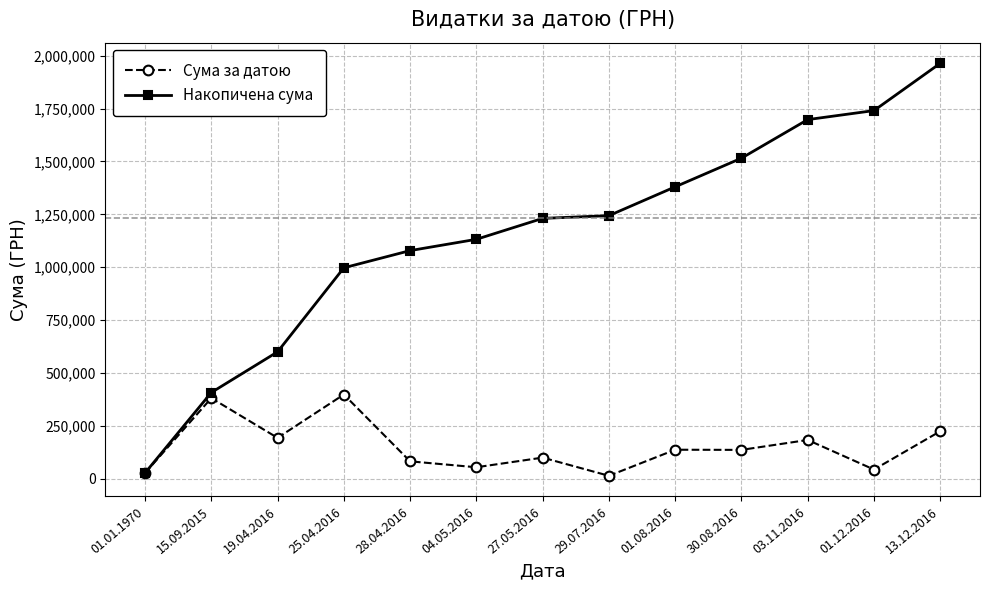

Count the number of data series in this chart.

2